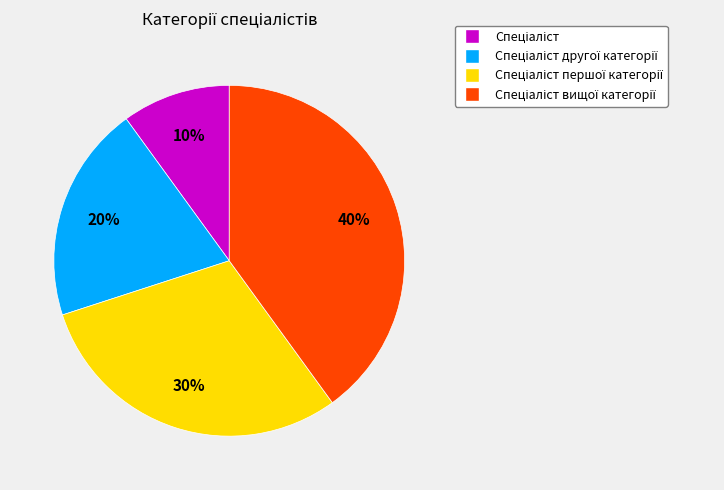

Count the number of slices in the pie.

4